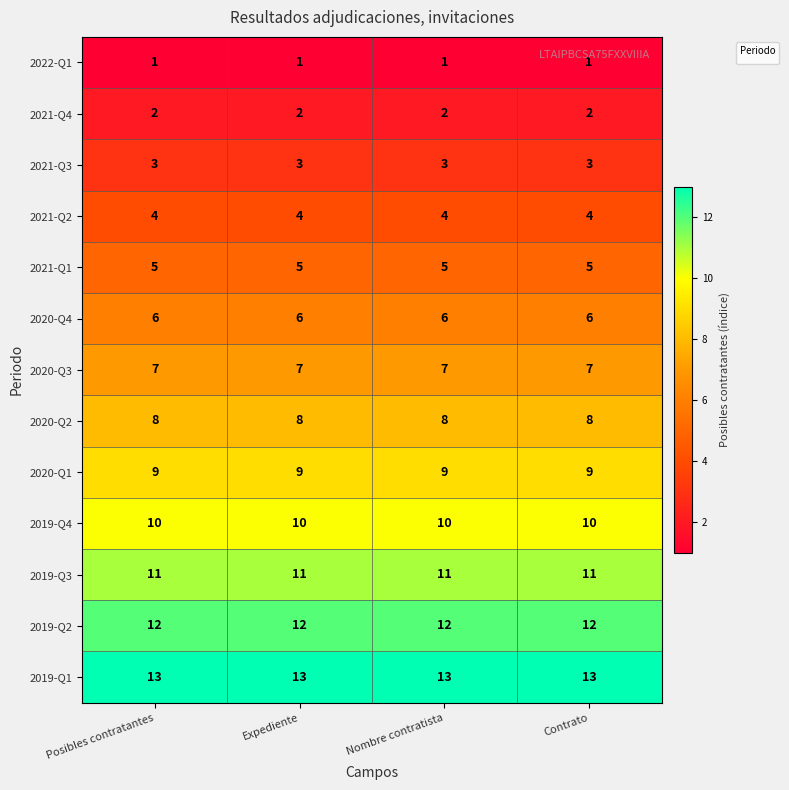

Count the number of data series in this chart.

13